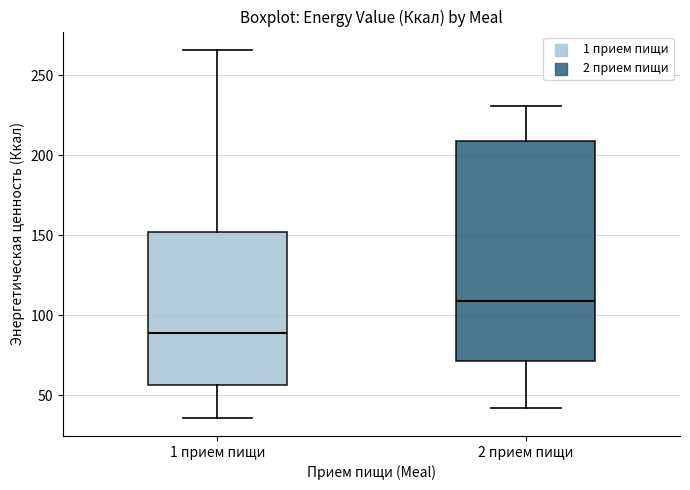

Which box has the highest median line?

2 прием пищи